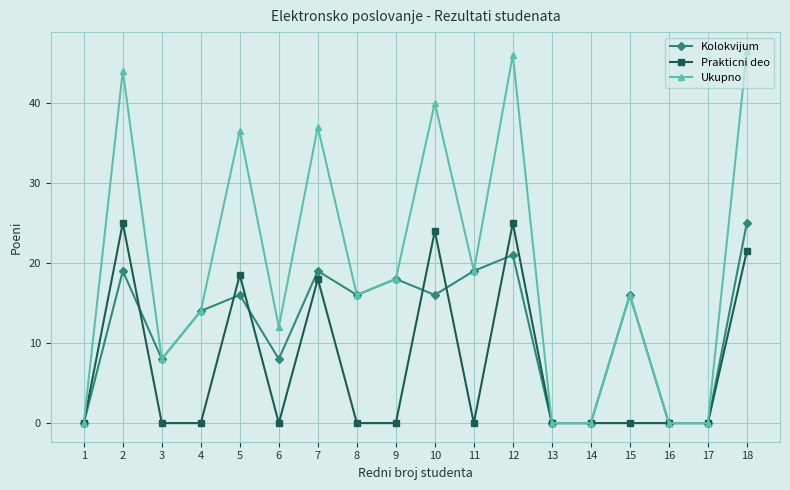

Count the number of categories in the chart.

18